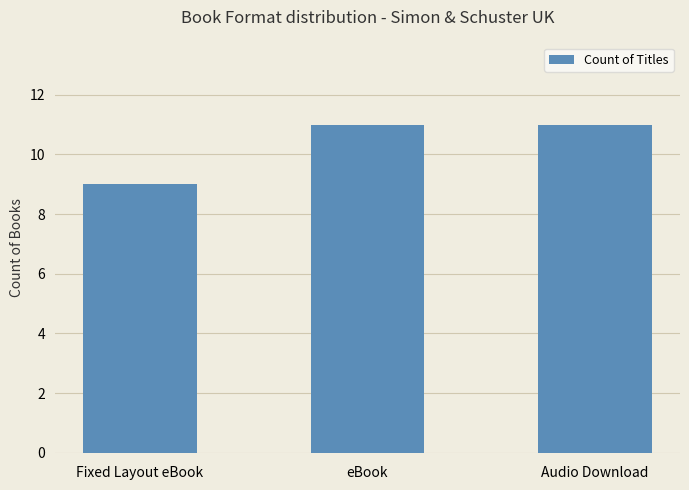

What is the value of the 3rd bar from the left?

11